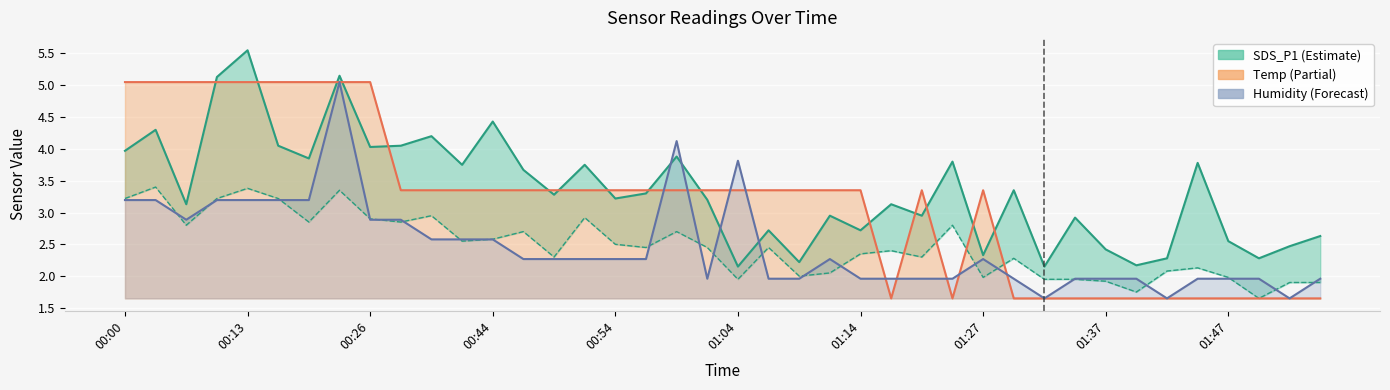

What is the sum of all Temp values?

127.2